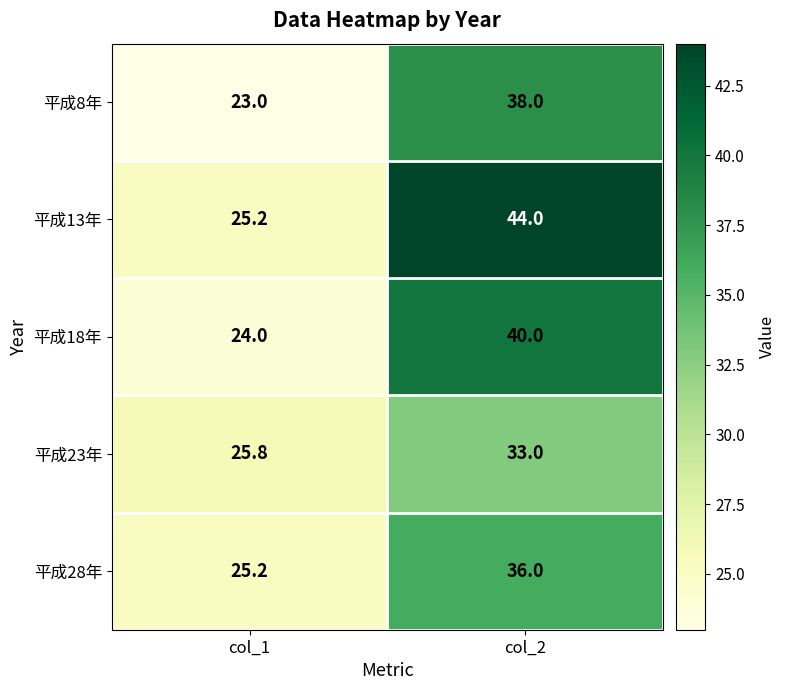

True or false: 平成28年 has a value of 25.2 at col_1.

True